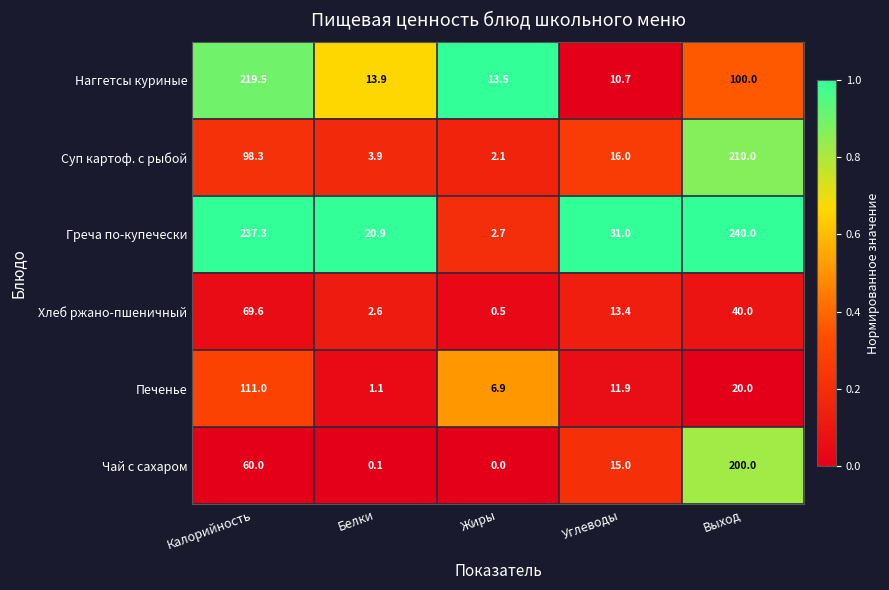

What is the sum of all Печенье values?

150.9